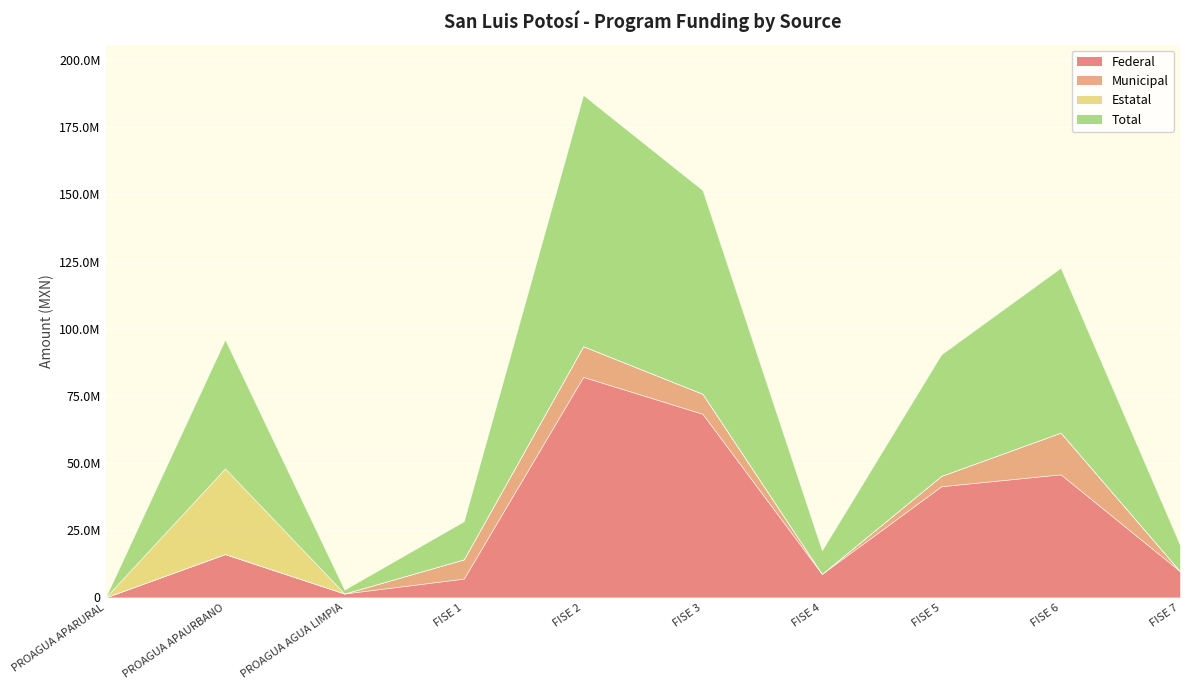

Which series has the largest total across all categories?

Total